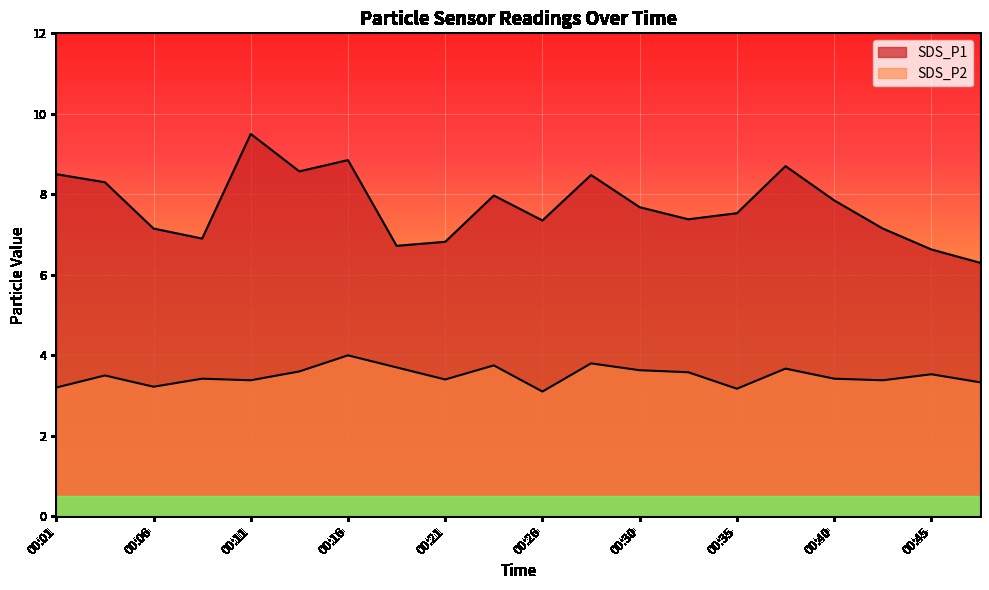

Does the chart display data point markers on the line(s)?

No